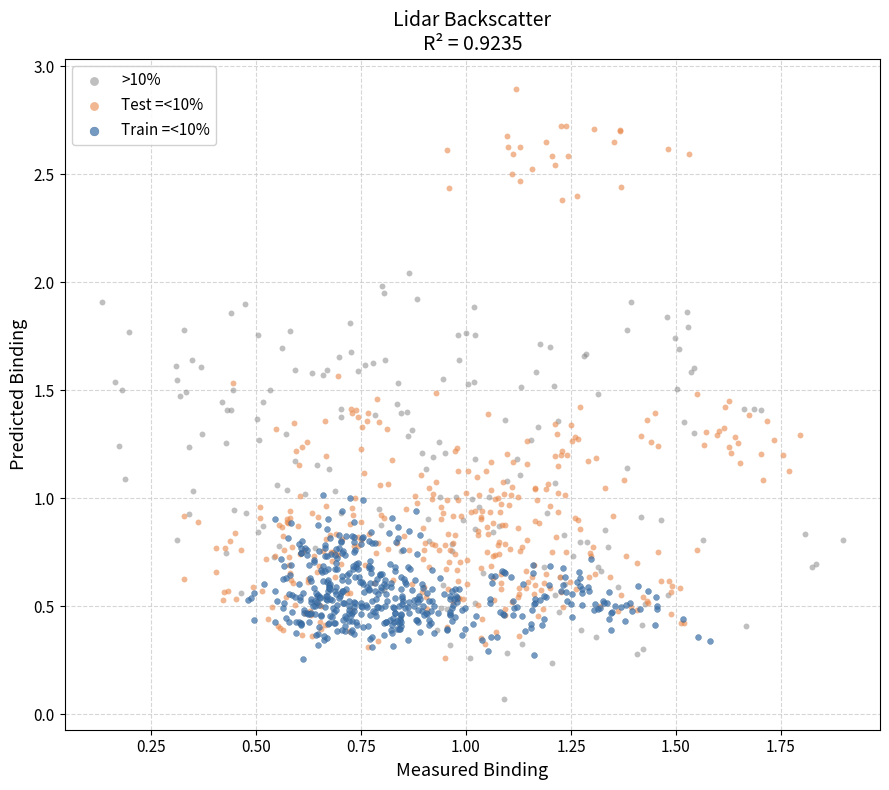

Which series contains the highest Y value?

Test =<10%